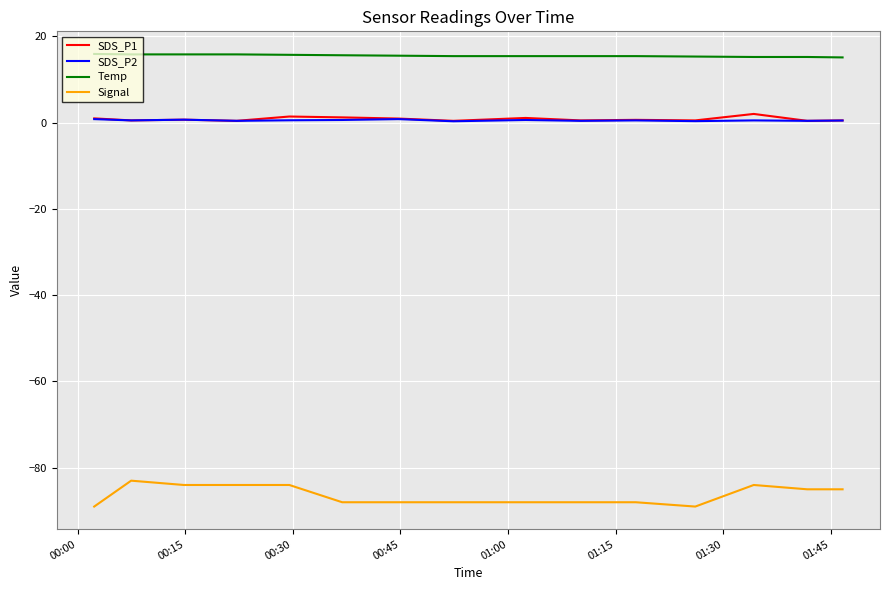

Which series has the largest total across all categories?

Temp